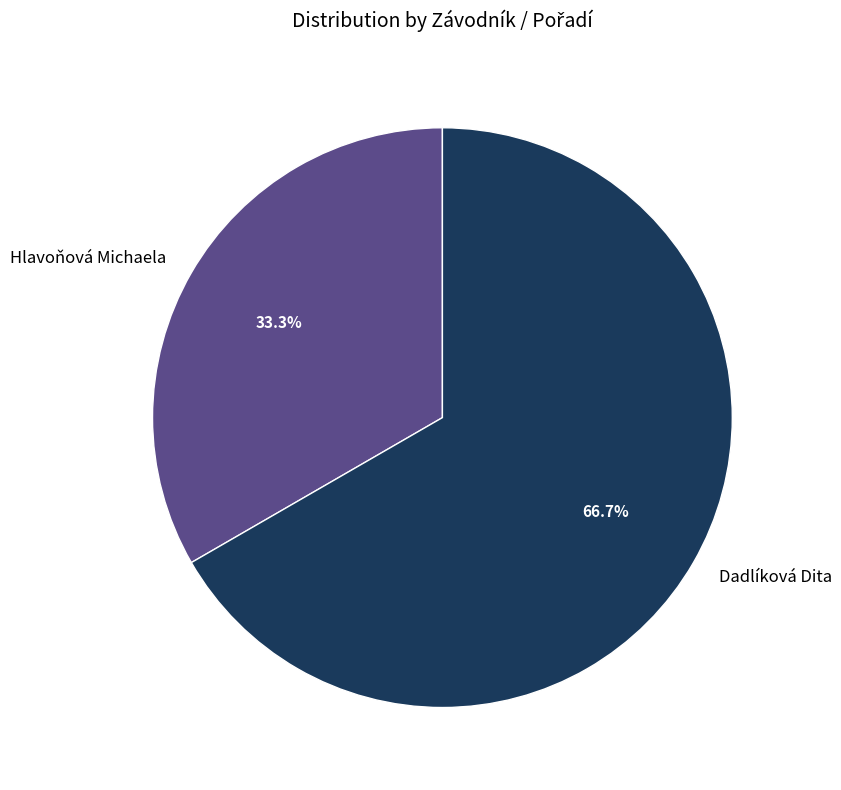

What is the ratio of the value at Dadlíková Dita to the value at Hlavoňová Michaela?

2.0